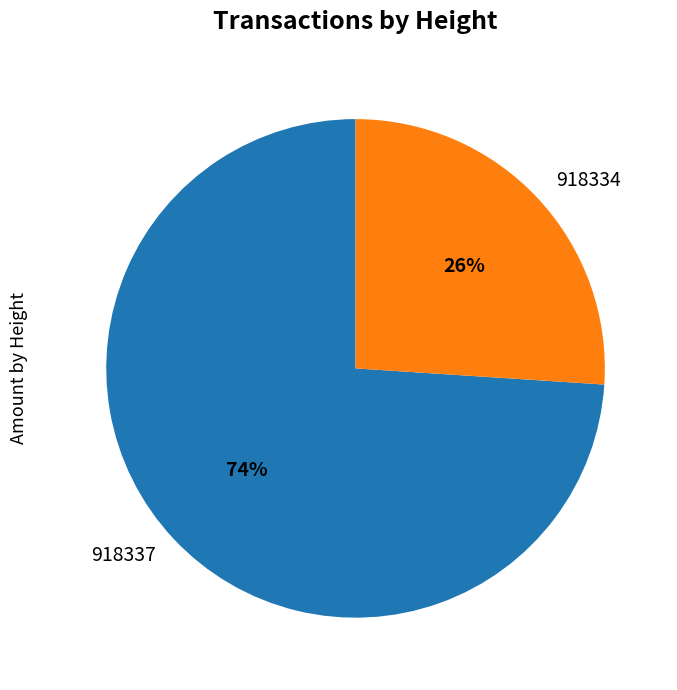

To the nearest percent, what portion does 918337 represent?

74%